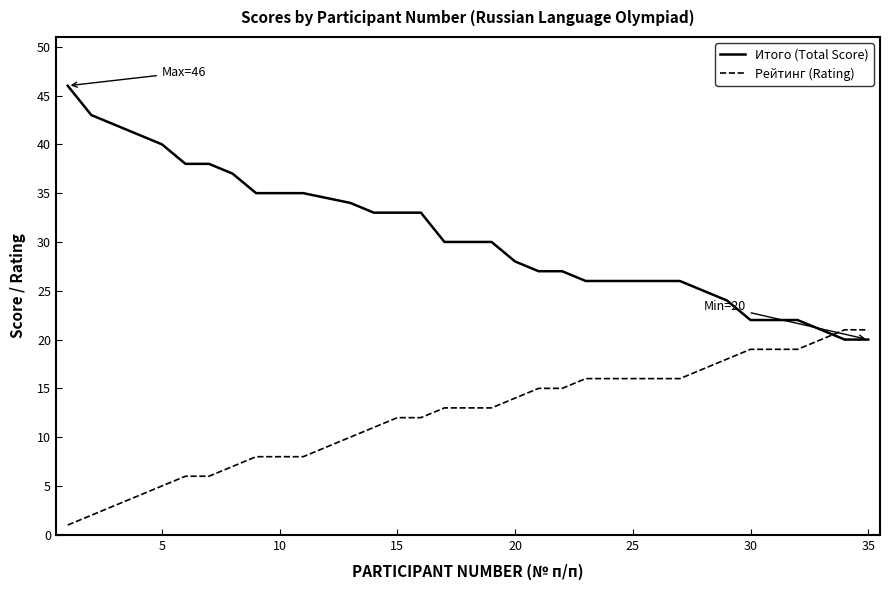

What is the greatest value displayed?

46.0